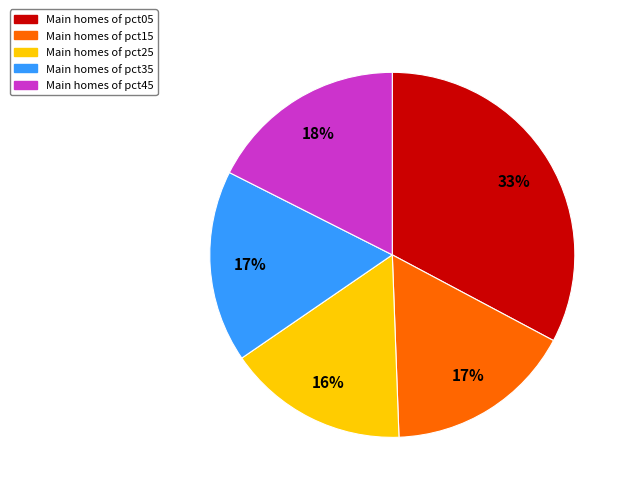

To the nearest percent, what is the difference between the largest and smallest slice percentages?

17%